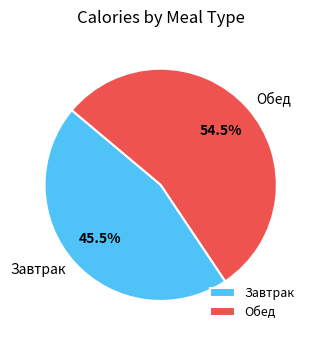

What percentage do Завтрак and Обед together represent?

100.0%